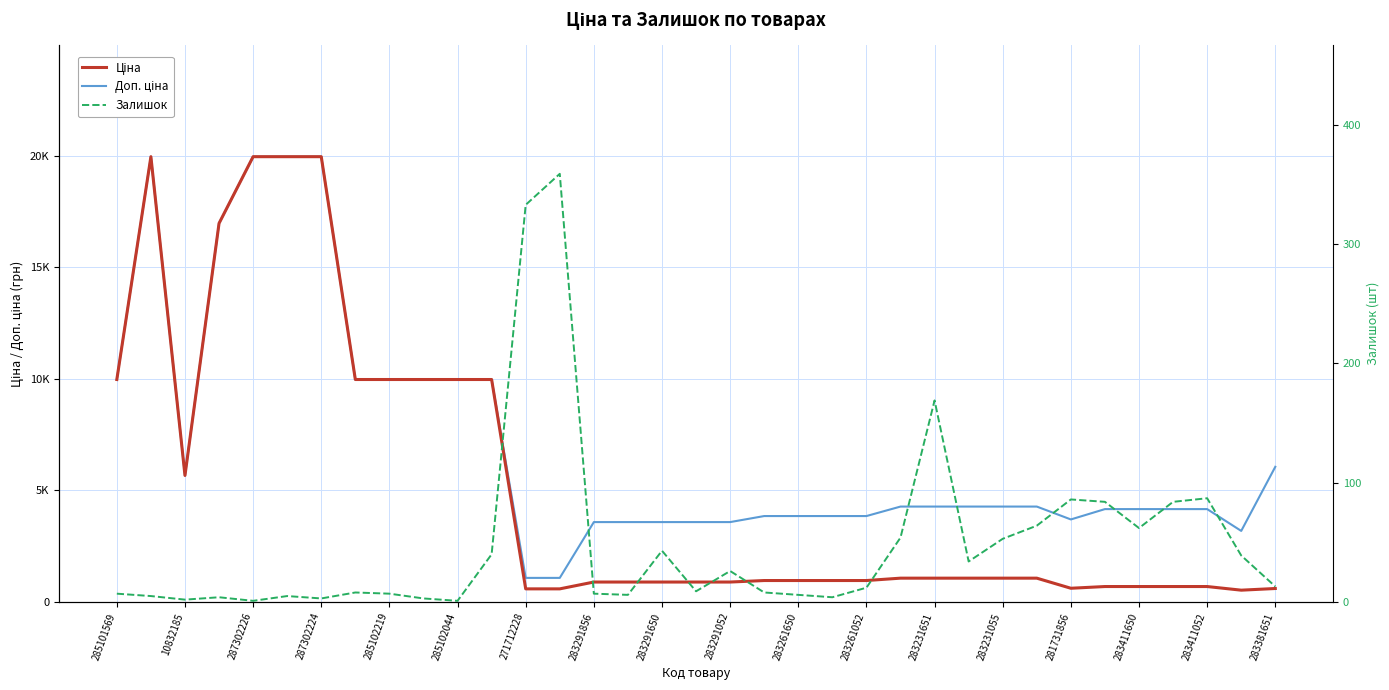

True or false: Доп. ціна and Ціна cross at least once.

False